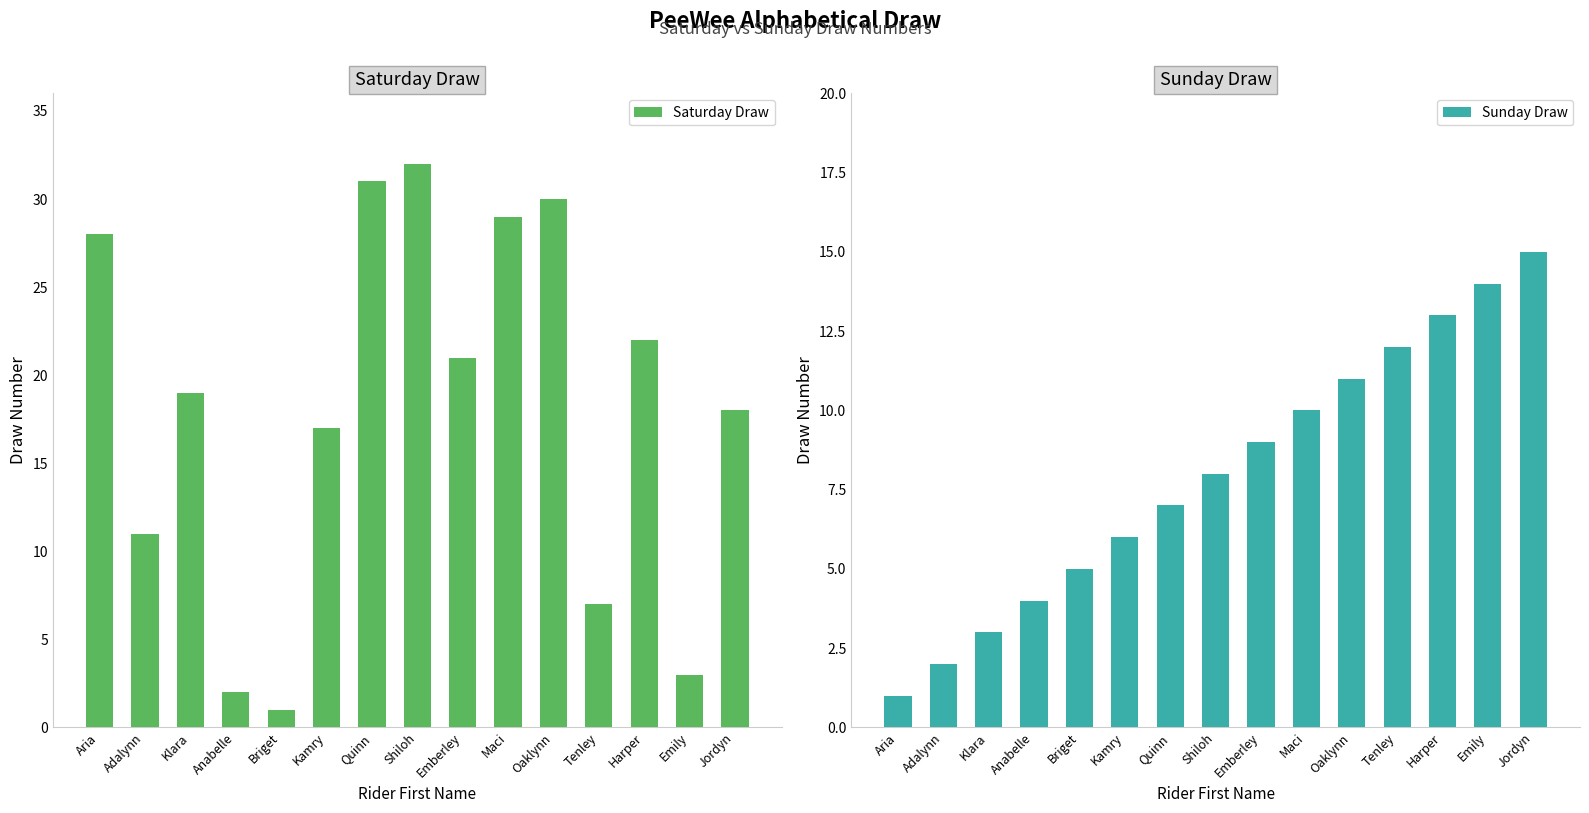

Read the Sunday Draw value at Emberley.

9